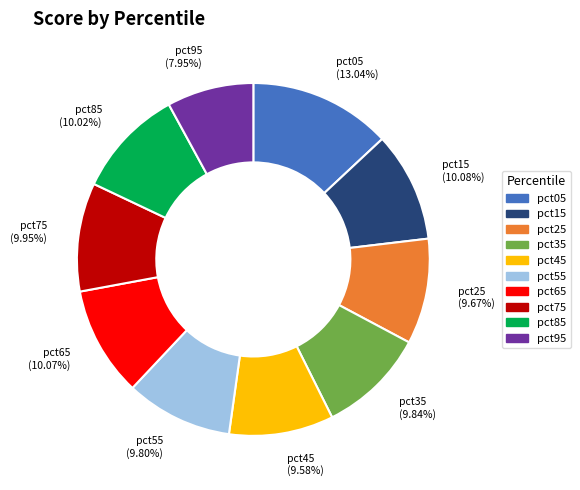

Which category has the smallest portion of the pie?

pct95